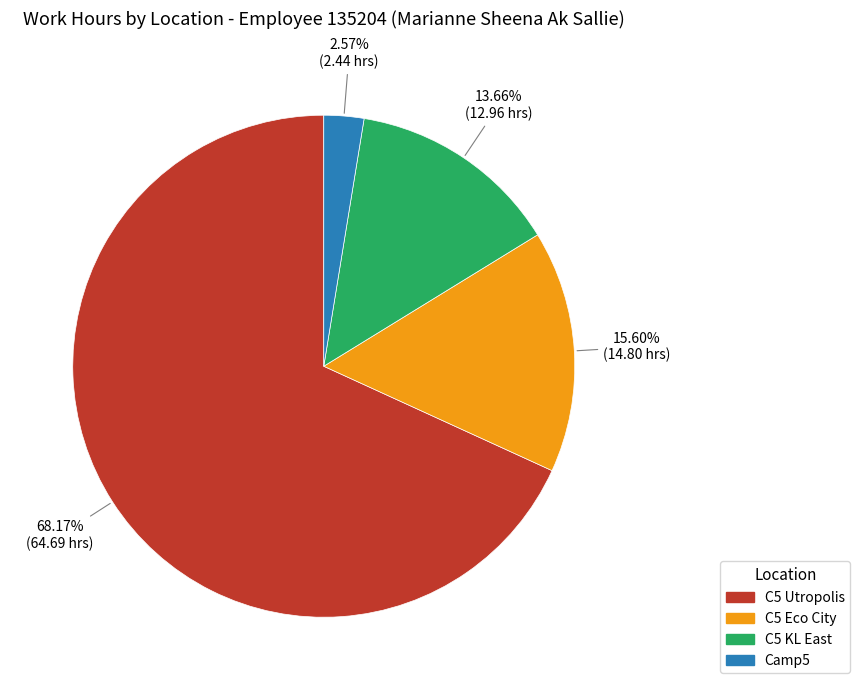

Is the sum of C5 KL East and Camp5 greater than half?

No